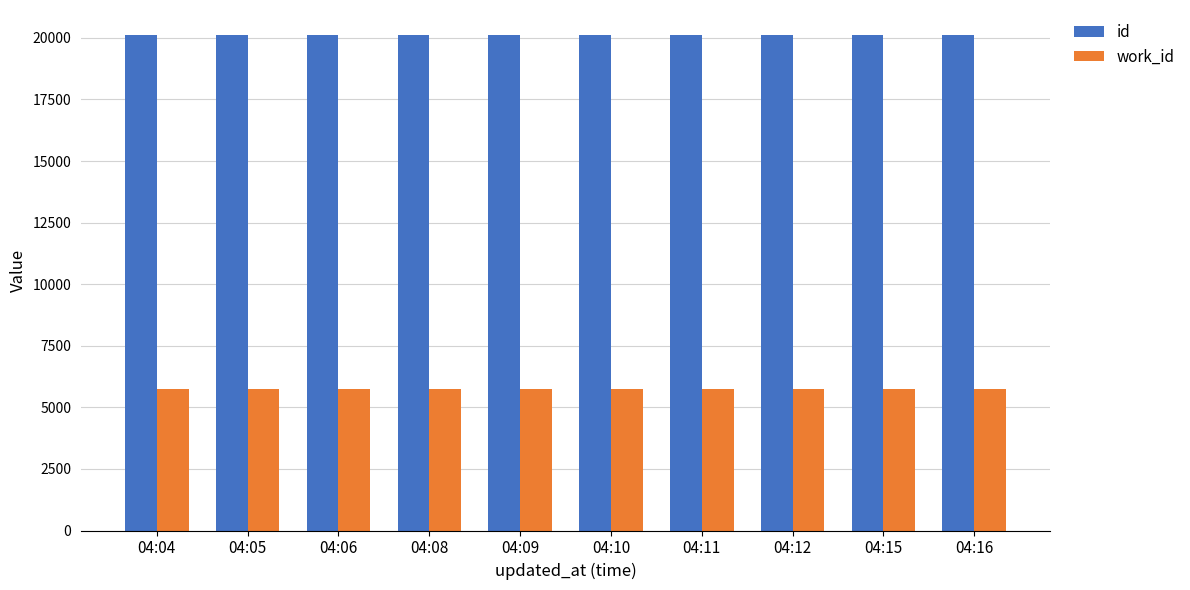

How many data points does each series have?

10